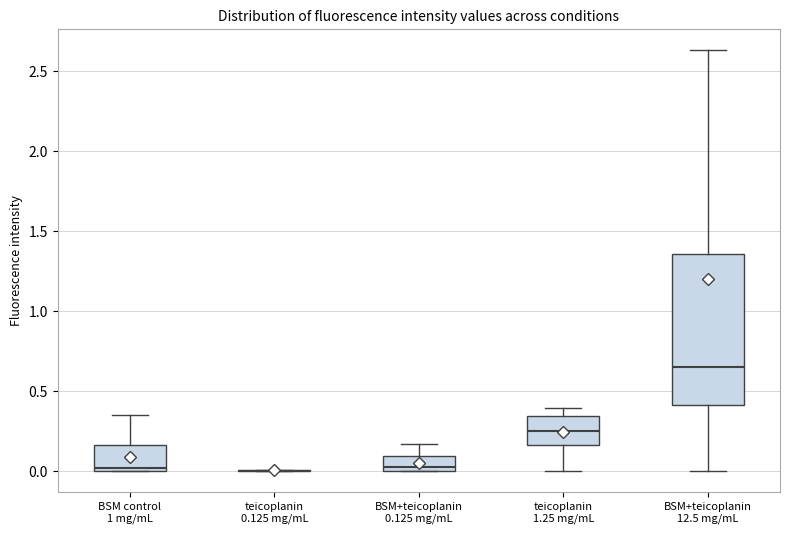

Reading left to right, read every box against the y-axis: the position of its median line, the range the box covers, and the ends of its whiskers. The values are not printed on the chart, so give them approximately, as read against the axis.

BSM control 1 mg/mL: median 0.00 (just above the box's lower edge), box 0.00 to 0.15, whiskers 0.00 to 0.35
teicoplanin 0.125 mg/mL: box collapsed to a line at 0.00, whiskers 0.00 to 0.00
BSM+teicoplanin 0.125 mg/mL: median 0.00 (just above the box's lower edge), box 0.00 to 0.10, whiskers 0.00 to 0.15
teicoplanin 1.25 mg/mL: median 0.25, box 0.15 to 0.35, whiskers 0.00 to 0.40
BSM+teicoplanin 12.5 mg/mL: median 0.65, box 0.40 to 1.35, whiskers 0.00 to 2.65